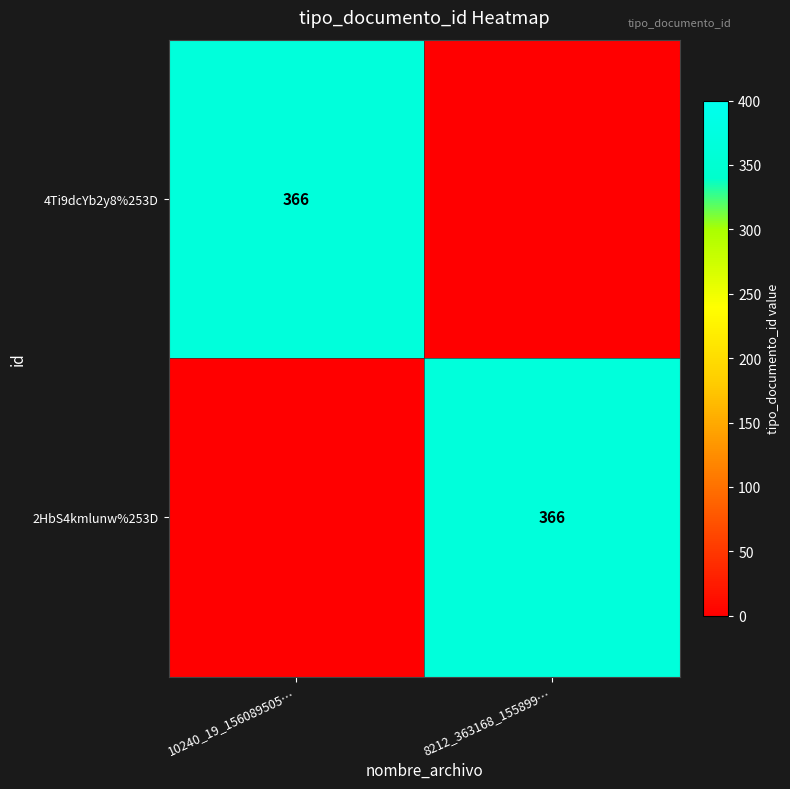

Is it true that 2HbS4kmlunw%253D equals 188 at 8212_363168_155899…?

False